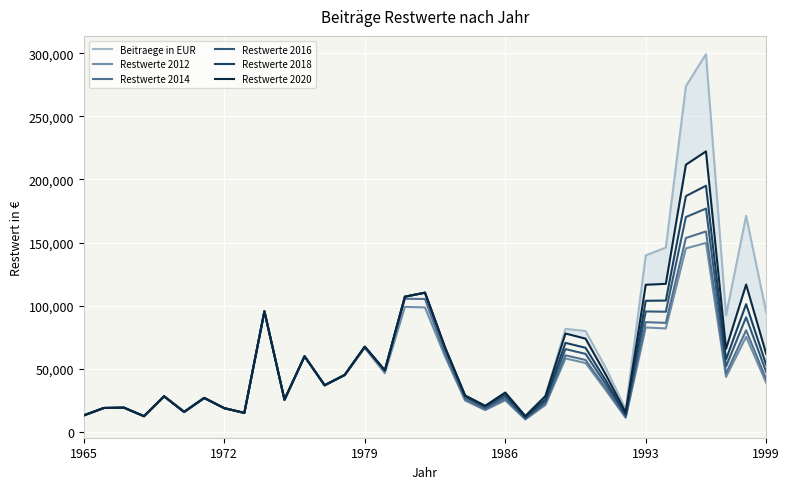

What is the minimum value for Restwerte 2014?

10034.5